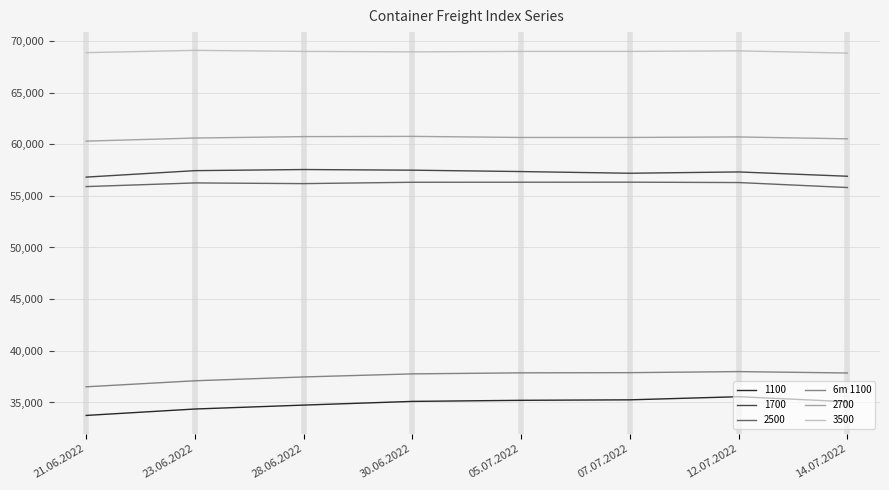

What is the difference between the second highest and minimum values in the 1100 series?

1509